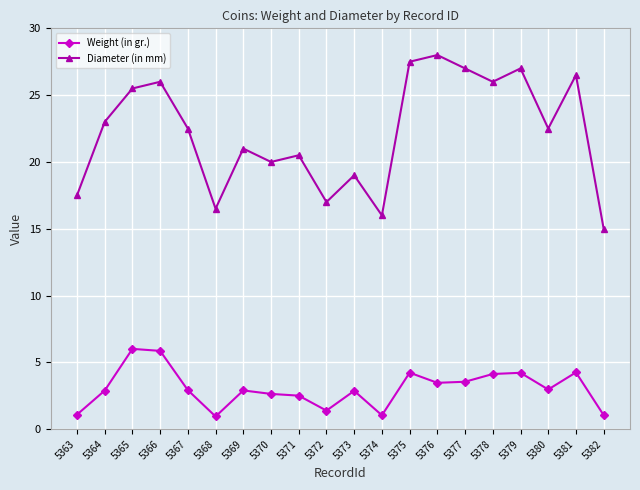

True or false: Weight (in gr.) and Diameter (in mm) cross at least once.

False